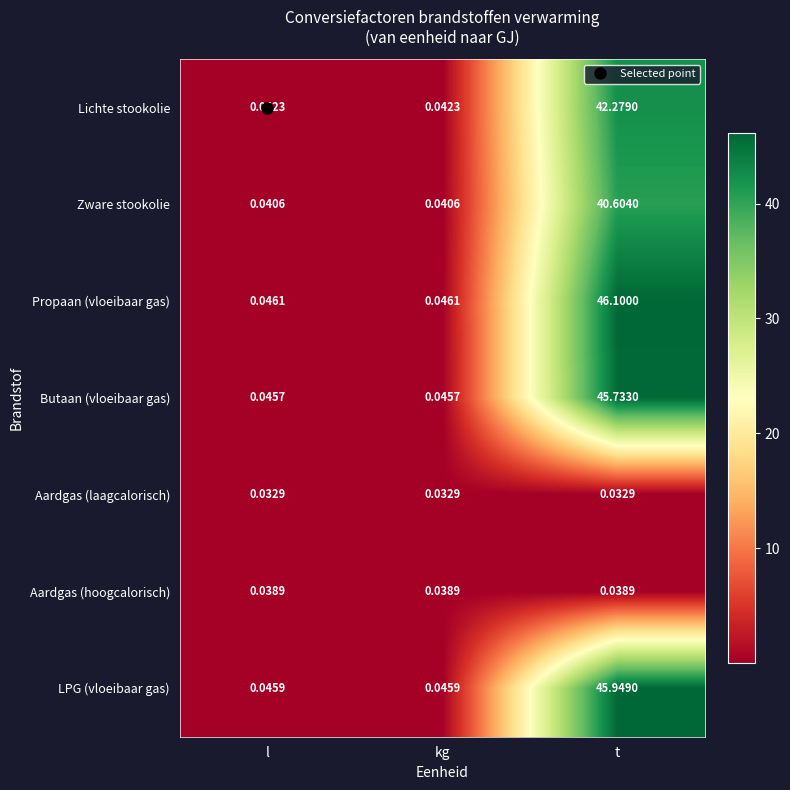

List the series in order of their peak value, lowest first.

Aardgas (laagcalorisch), Aardgas (hoogcalorisch), Zware stookolie, Lichte stookolie, Butaan (vloeibaar gas), LPG (vloeibaar gas), Propaan (vloeibaar gas)